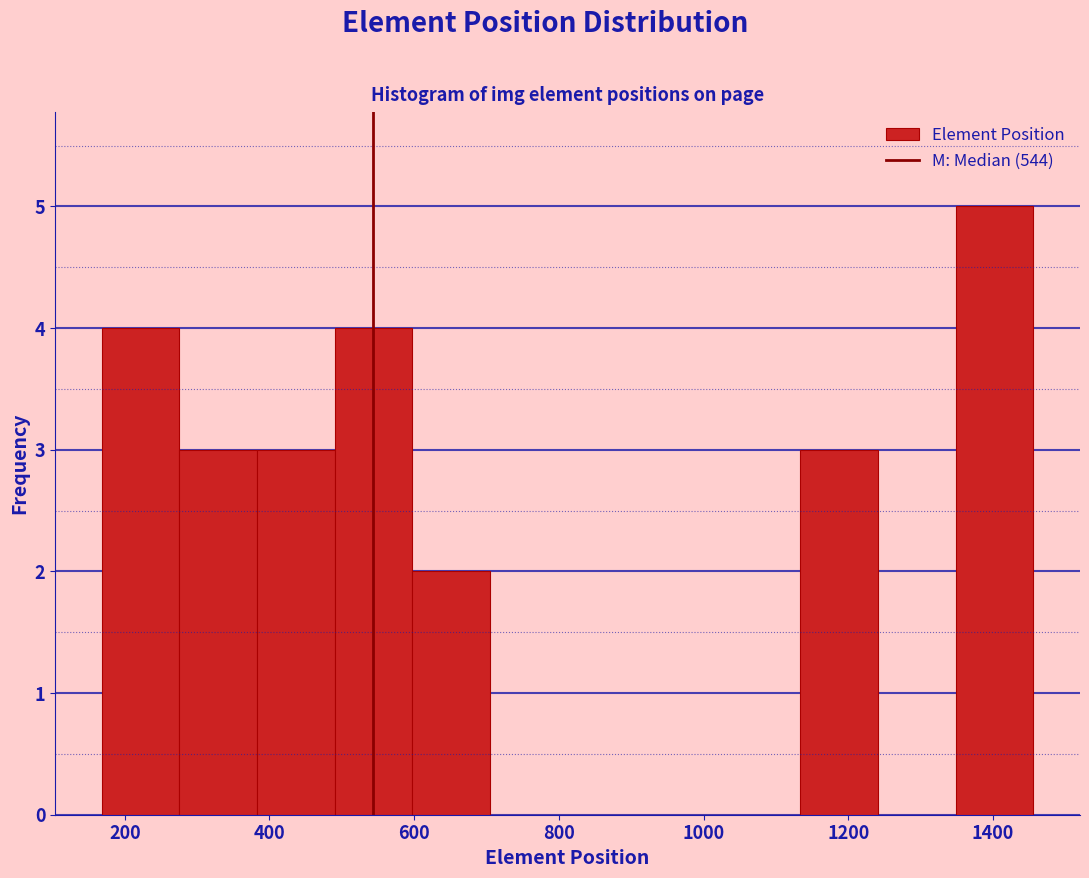

What is the height of the bar covering 1340 to 1460 on the x-axis? Neither the bar edges nor the heights are printed on the chart, so give them approximately, as read against the axes.

5